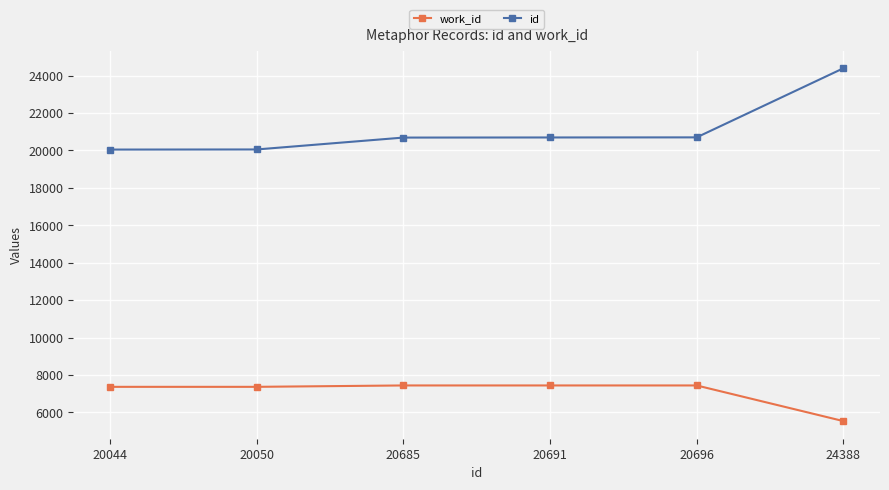

At which category is the sum across all series the highest?

24388